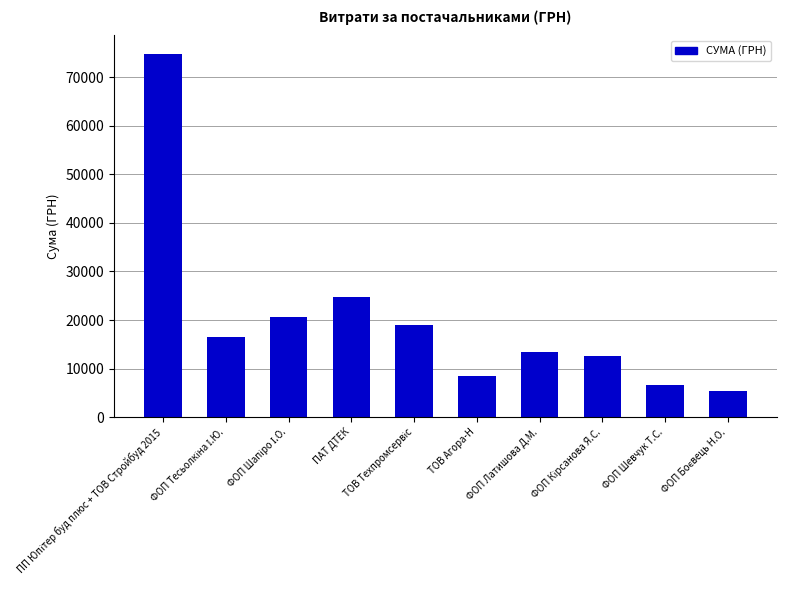

What is the change in value from ПАТ ДТЕК to ФОП Шевчук Т.С.?

-18167.1